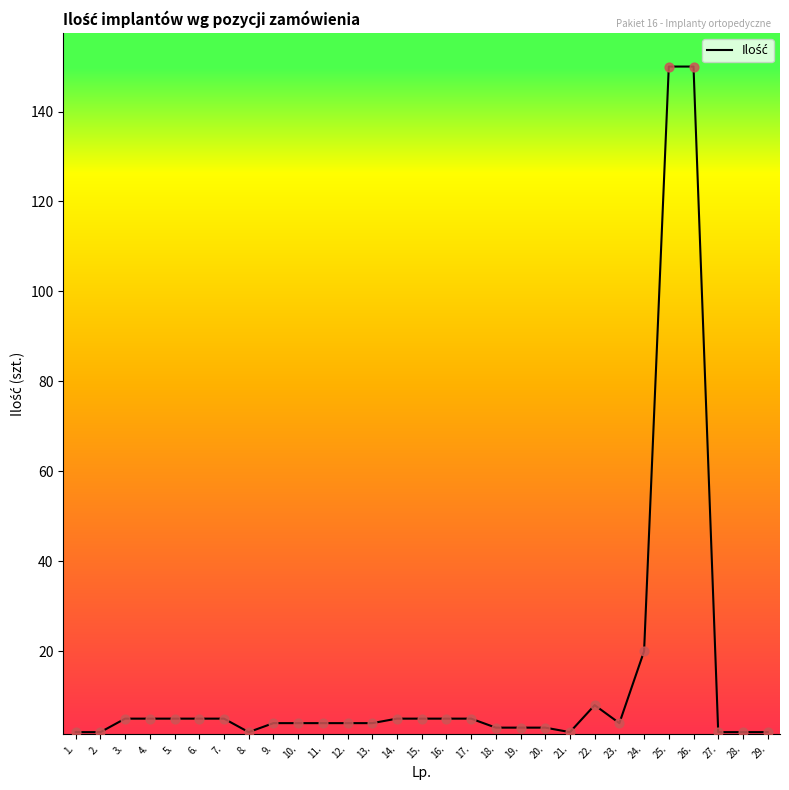

What is the change in value from 23. to 26.?

+146